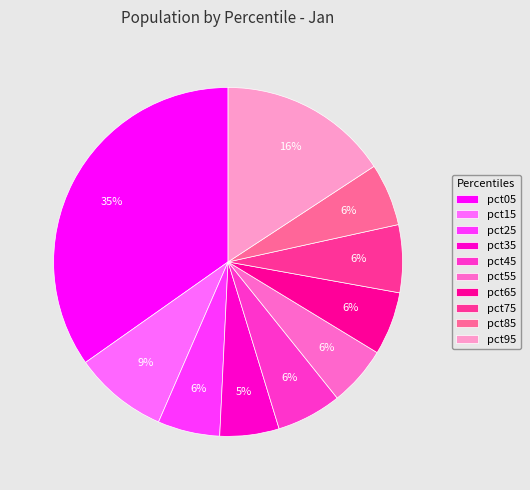

True or false: pct25 accounts for 6% of the total.

True